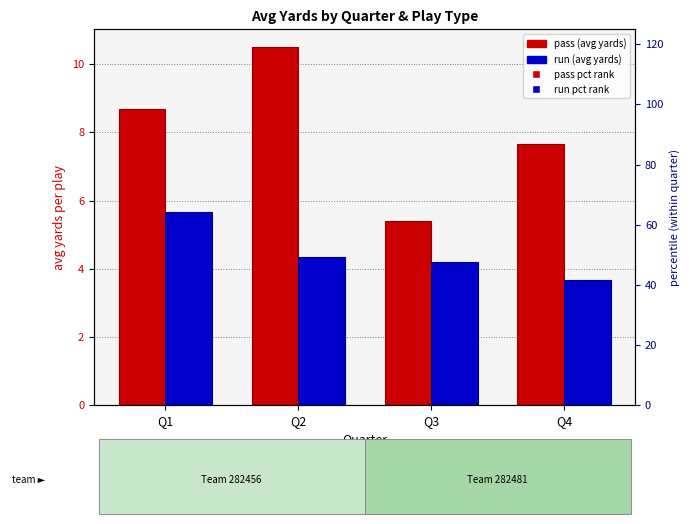

At Q1, list the series in order from smallest to largest.

run, pass, run pct, pass pct